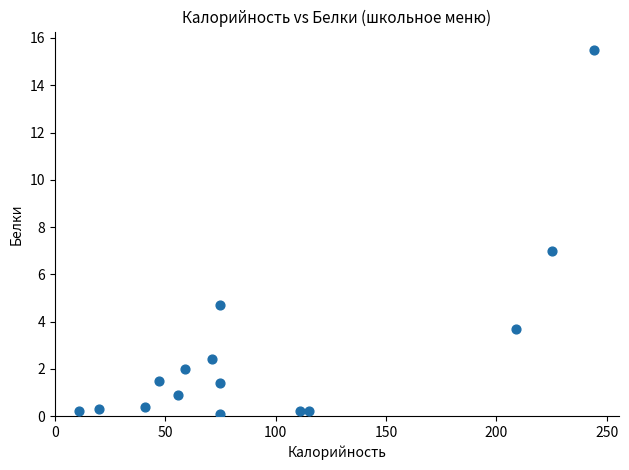

What is the range of Y values (max minus min)?

15.4